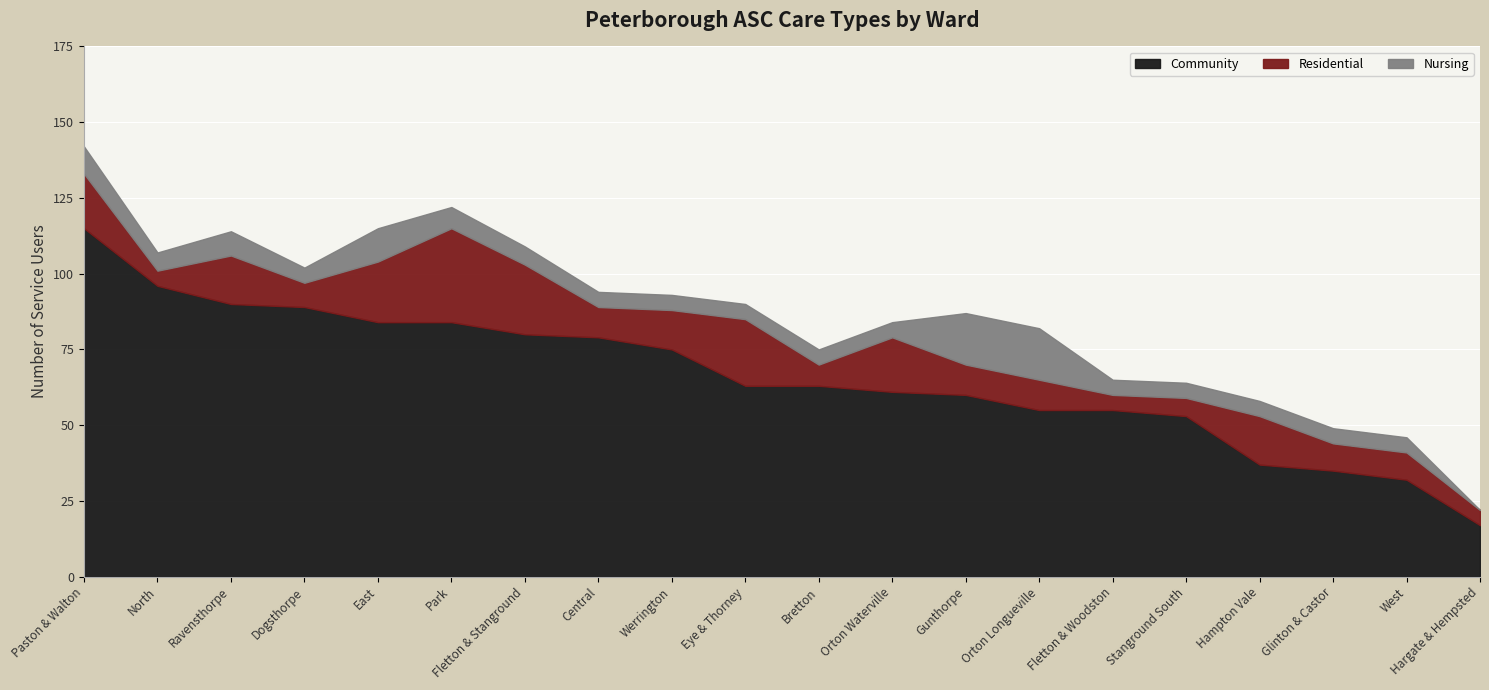

True or false: Residential and Community cross at least once.

False